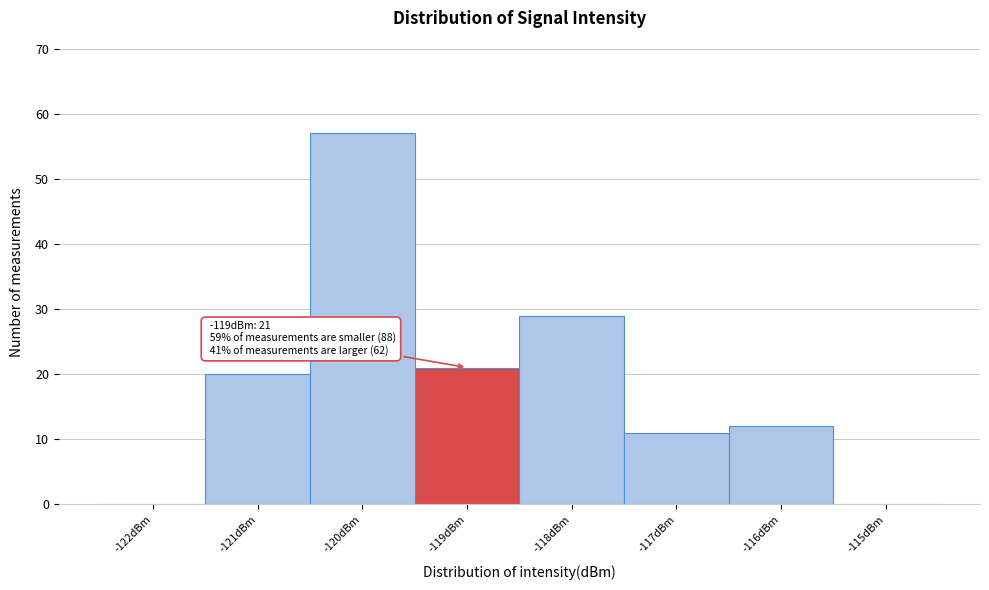

Over which range of the x-axis is the bar tallest?

-120.5 to -119.5